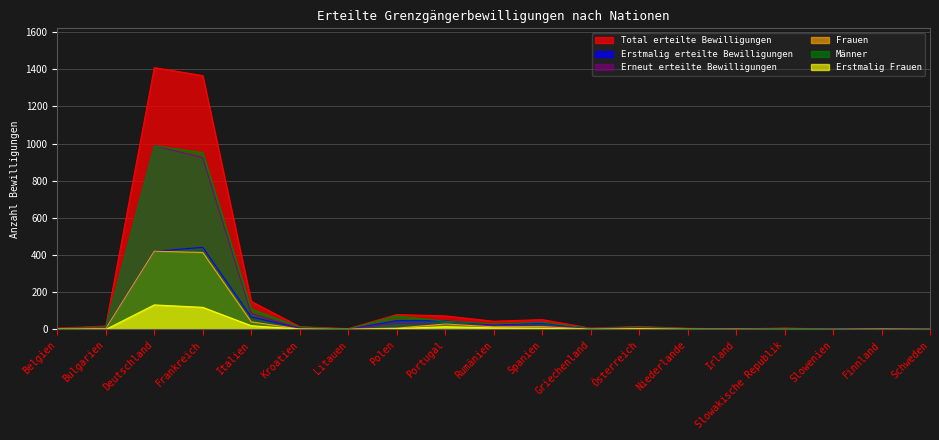

What are all the series names shown in the legend?

Total erteilte Bewilligungen, Erstmalig erteilte Bewilligungen, Erneut erteilte Bewilligungen, Frauen, Männer, Erstmalig Frauen